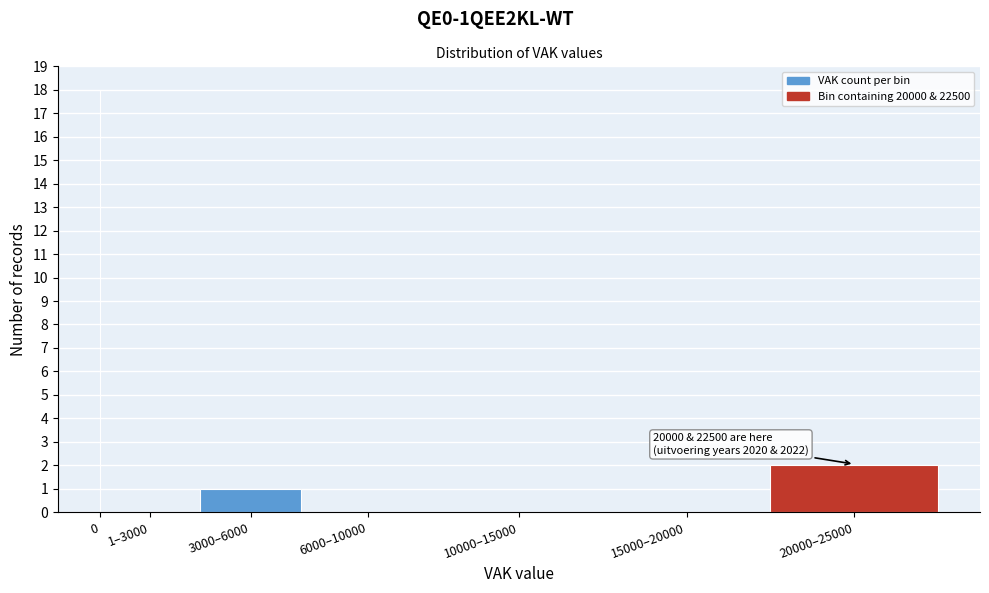

Reading left to right, extract all data points from this chart.

0=18	1–3000=0	3000–6000=1	6000–10000=0	10000–15000=0	15000–20000=0	20000–25000=2